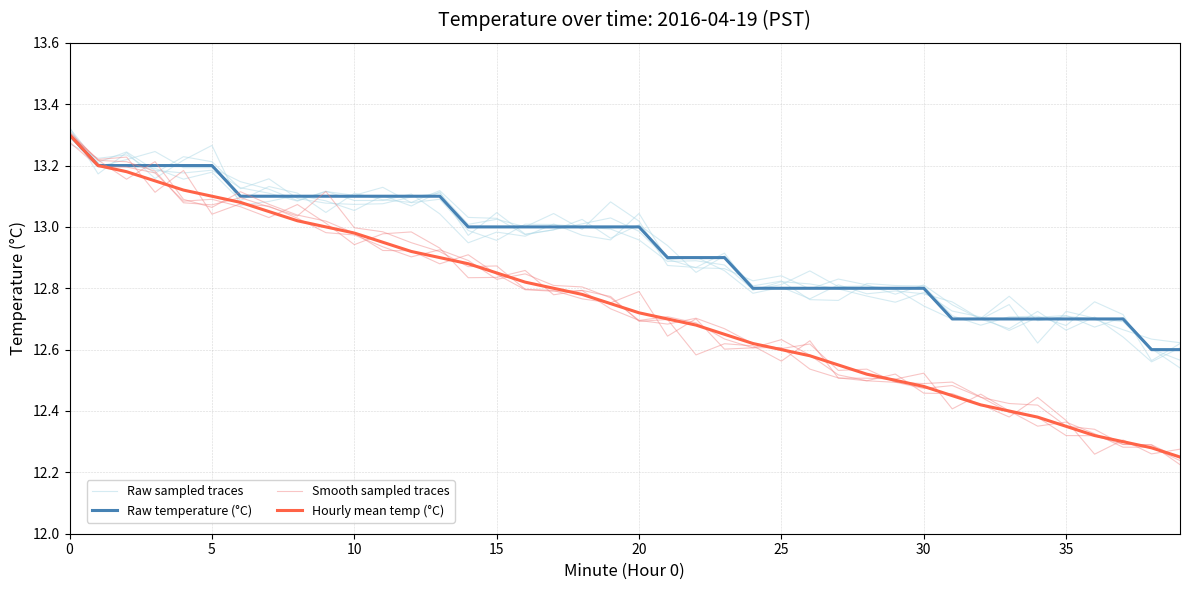

What is the sum of all Smooth sampled traces values?

509.8